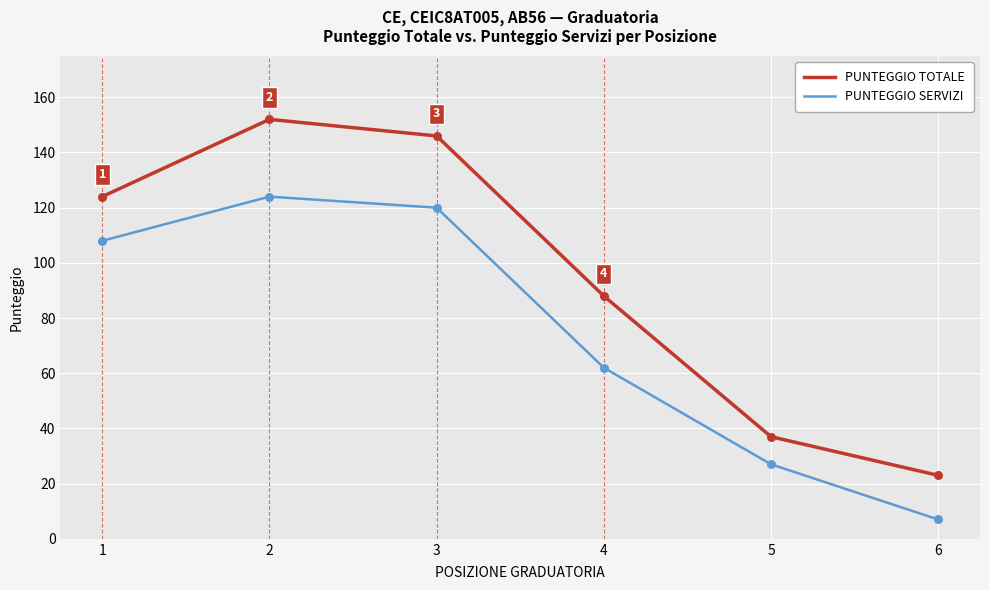

Is the value of PUNTEGGIO TOTALE at 4 greater than the value of PUNTEGGIO SERVIZI at 1?

No